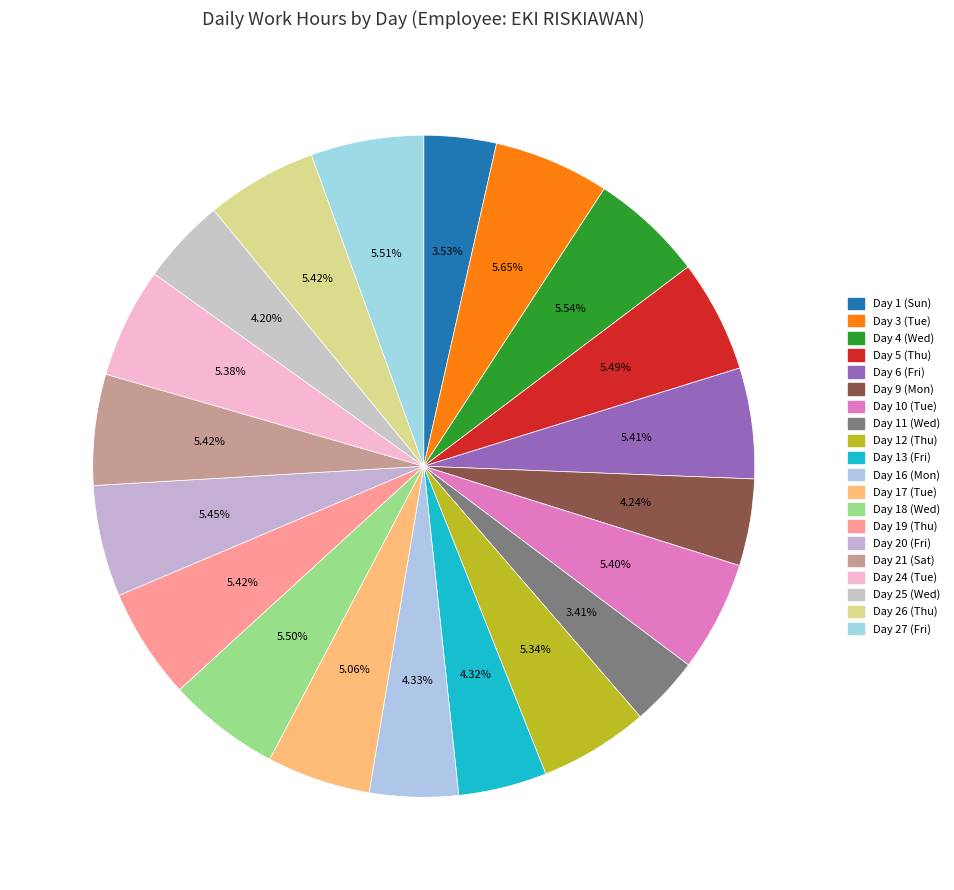

Is it true that Day 16 (Mon) is 1% of the pie?

False